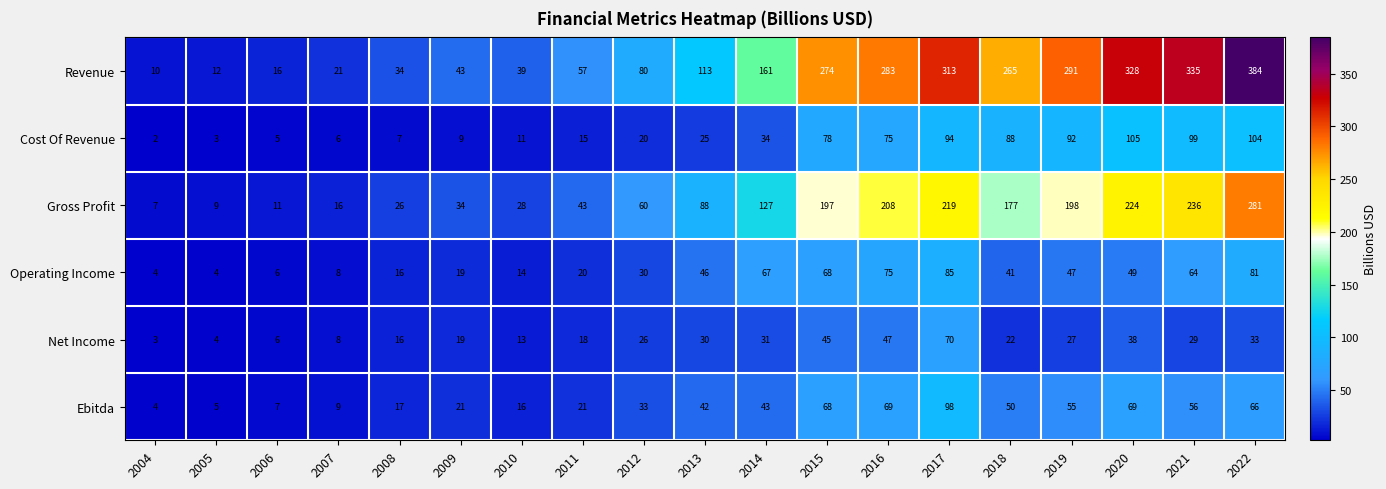

At which category does the chart reach its peak across all series?

2022